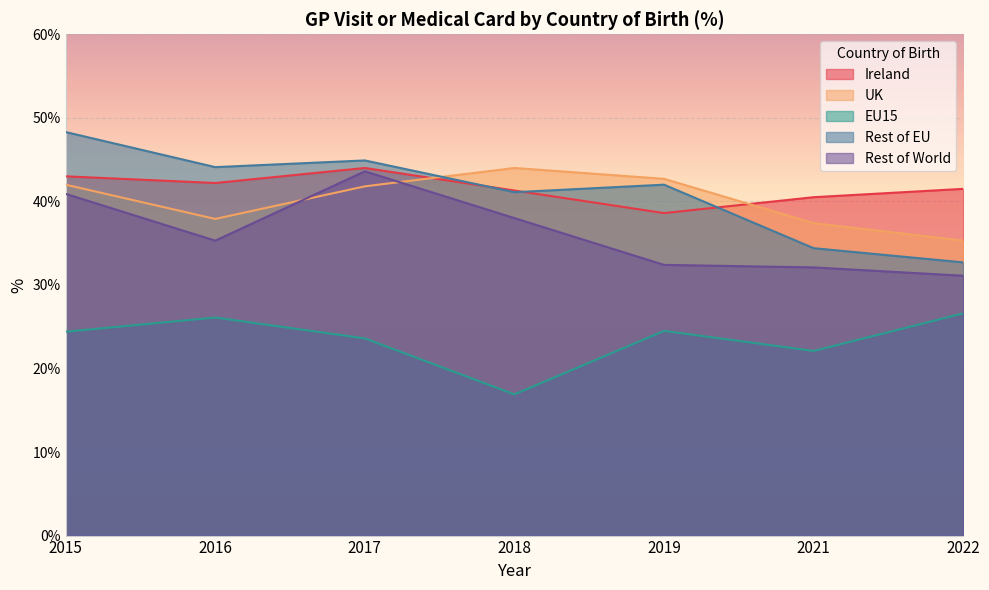

Which series has the largest total across all categories?

Ireland